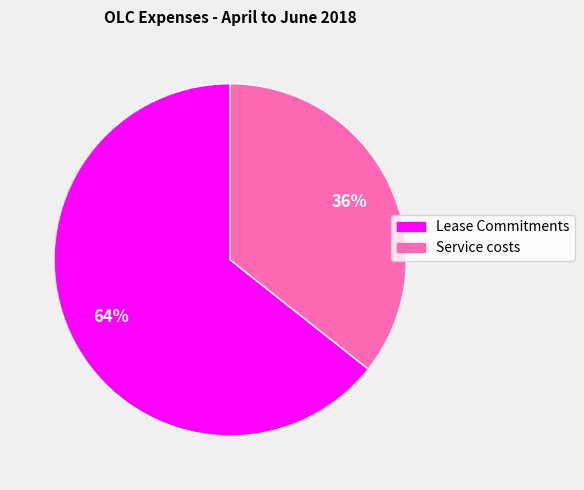

Which category has the biggest portion of the pie?

Lease Commitments